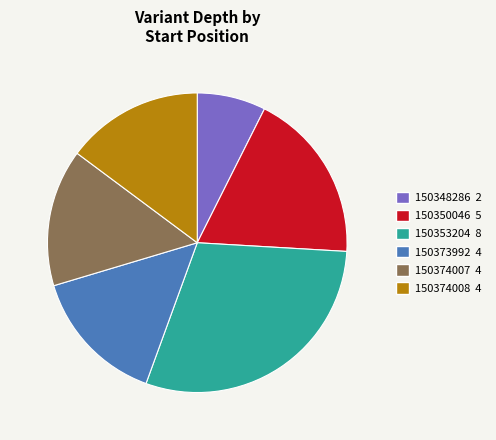

What is the ratio of the value at 150374007 4 to the value at 150348286 2?

2.0